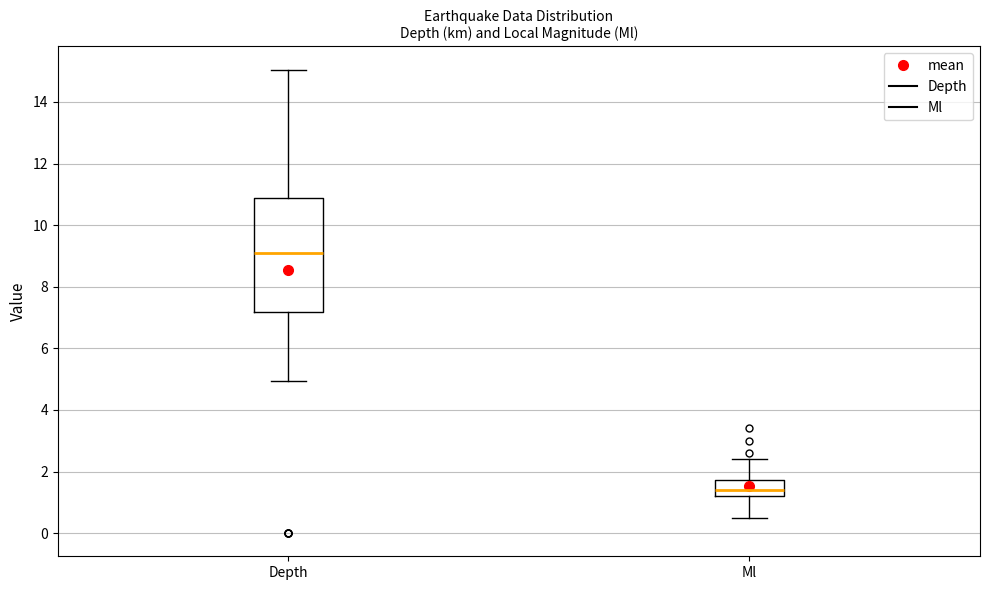

Which box's median line is the lowest?

Ml